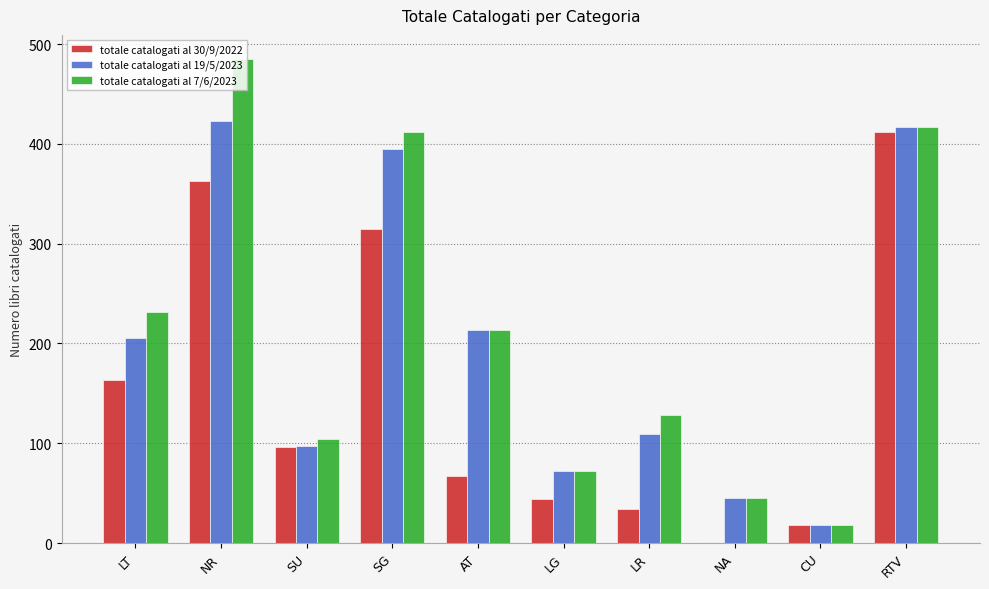

At which category is the sum across all series the highest?

NR